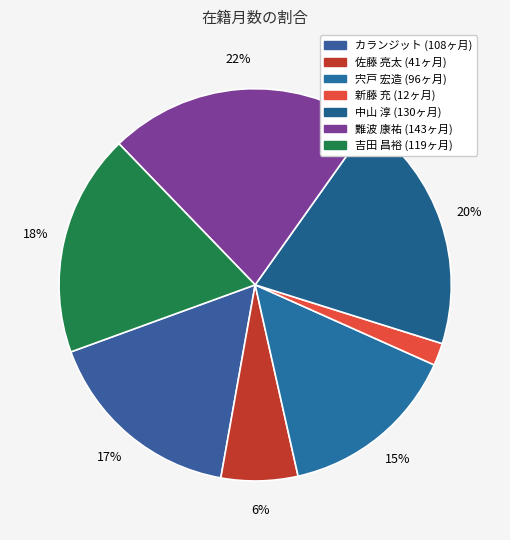

To the nearest percent, what is the difference between the largest and smallest slice percentages?

20%